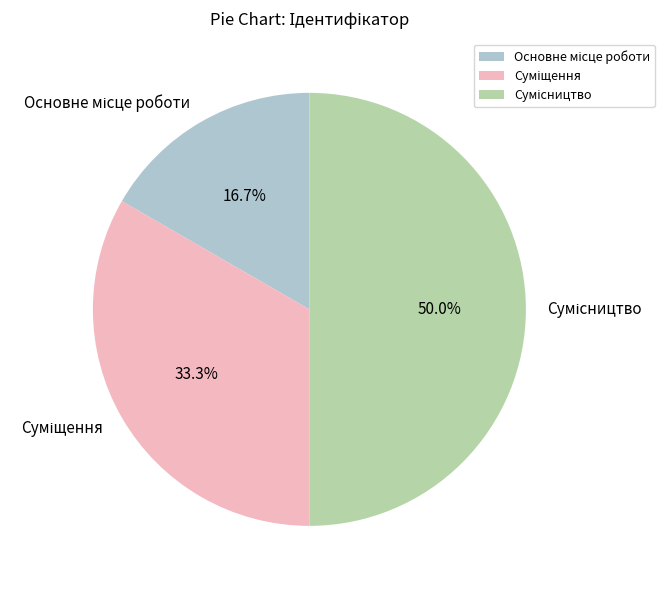

How many slices are in this pie chart?

3